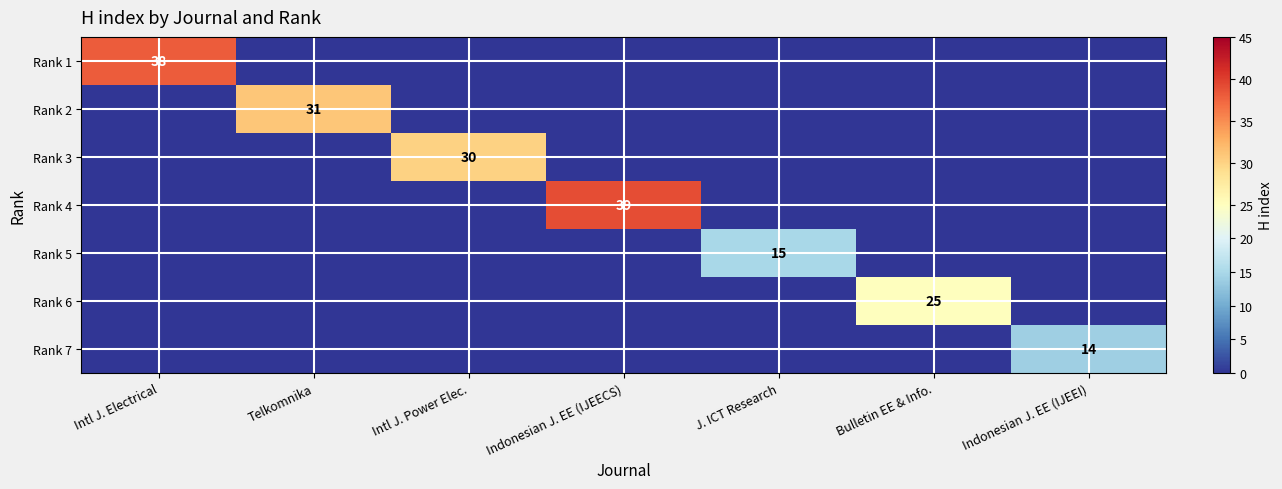

True or false: Rank 7 has a value of 6 at Indonesian J. EE (IJEEI).

False